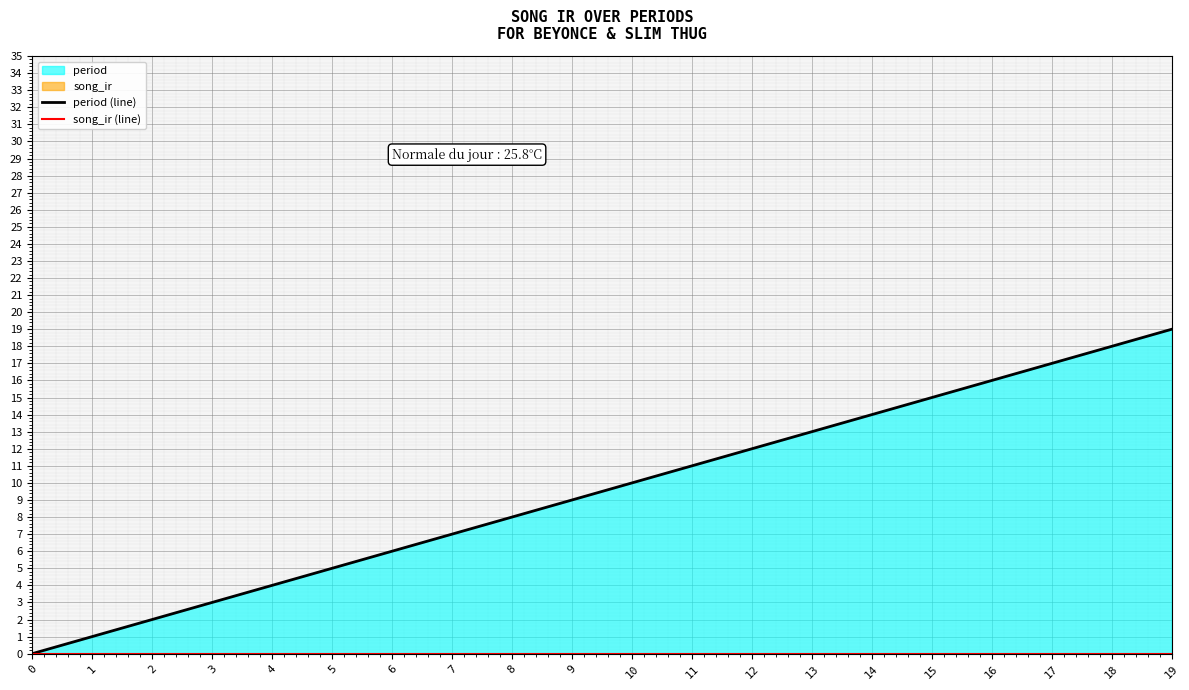

At how many categories does at least one series exceed 14?

5